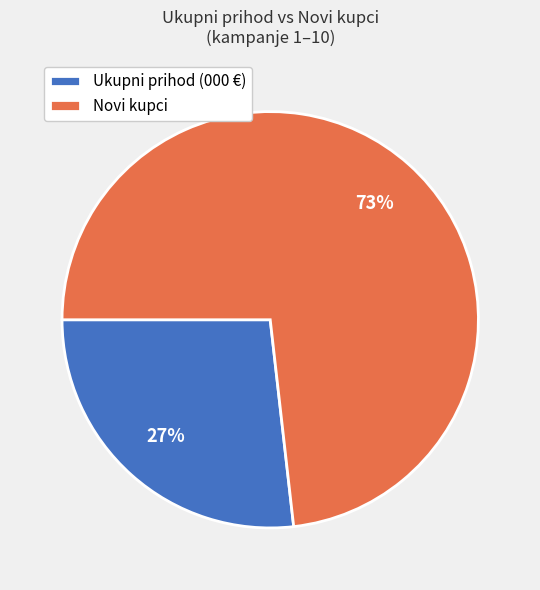

Is it true that Novi kupci is 85% of the pie?

False